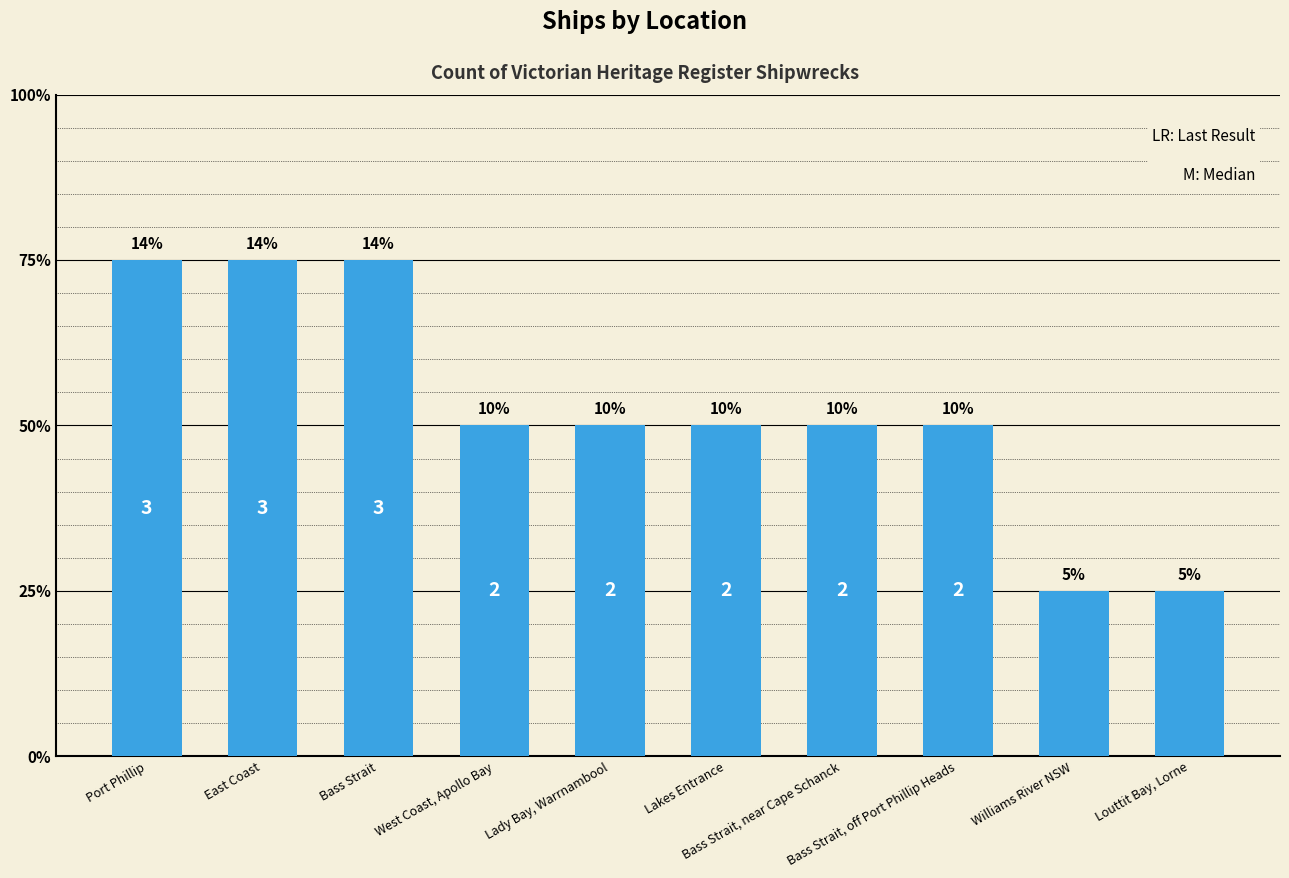

What is the change in value from West Coast, Apollo Bay to Williams River NSW?

-1